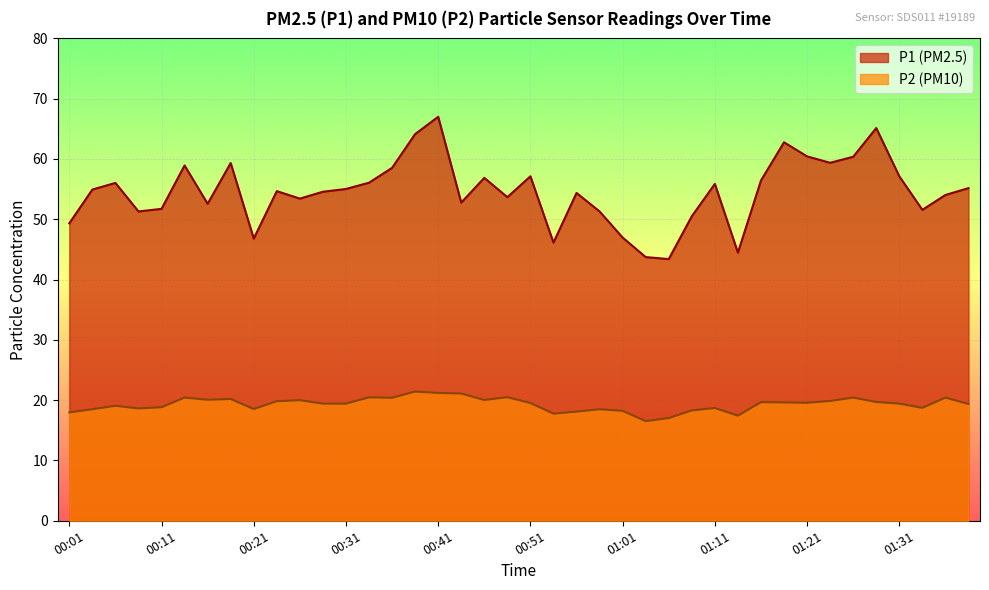

At how many categories does at least one series exceed 48?

34